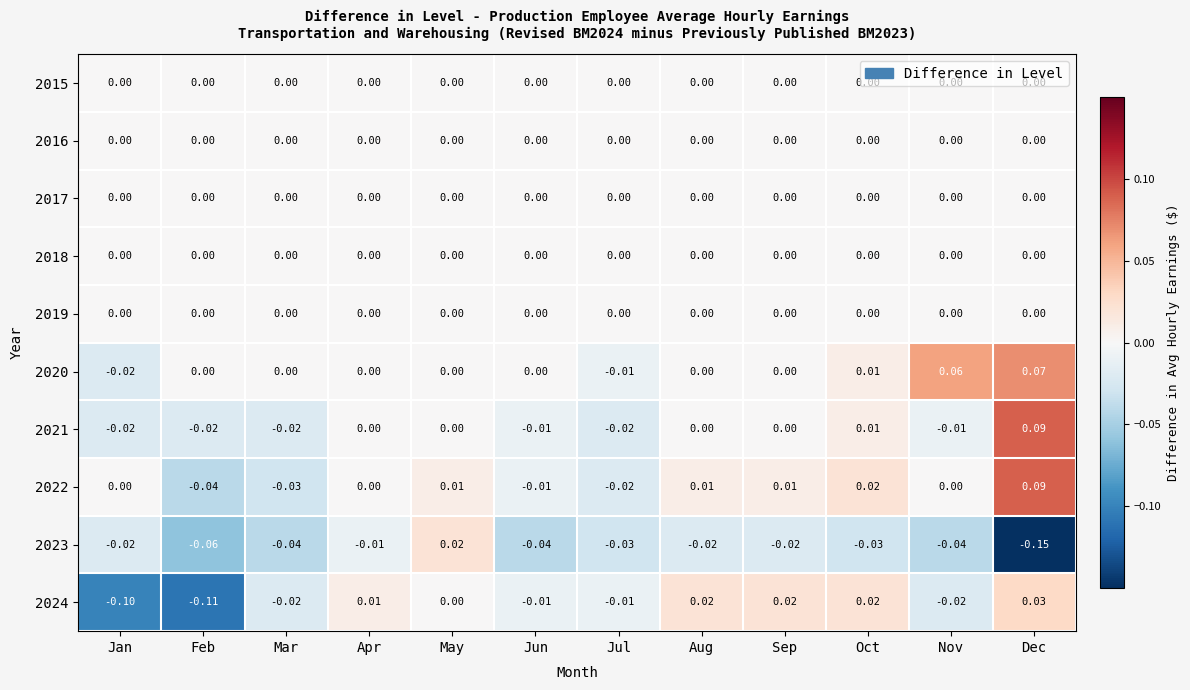

Is the value of 2020 at Jul greater than the value of 2015 at Feb?

No